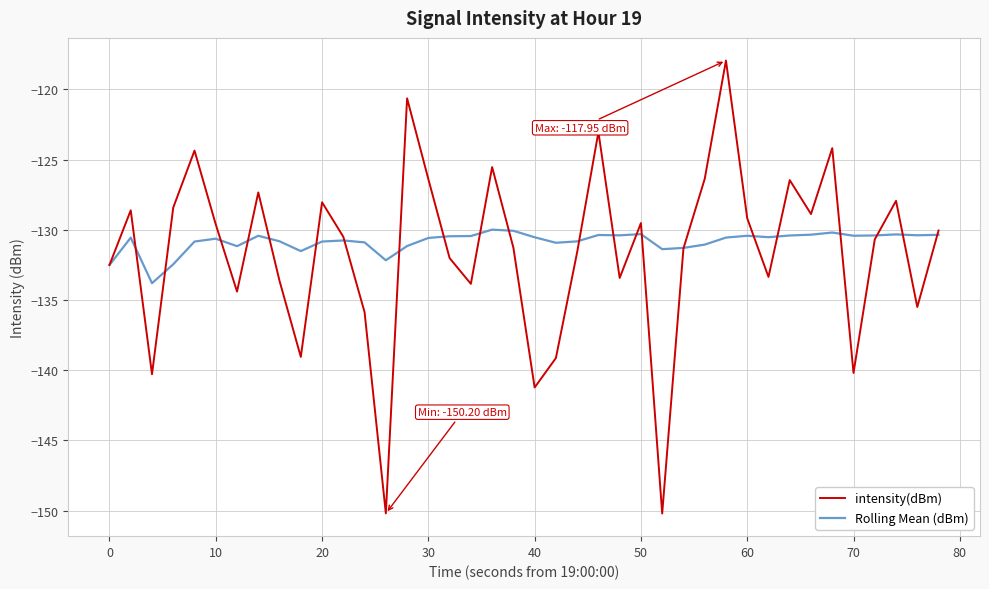

True or false: intensity(dBm) has more than 1 points higher than both neighbors.

True